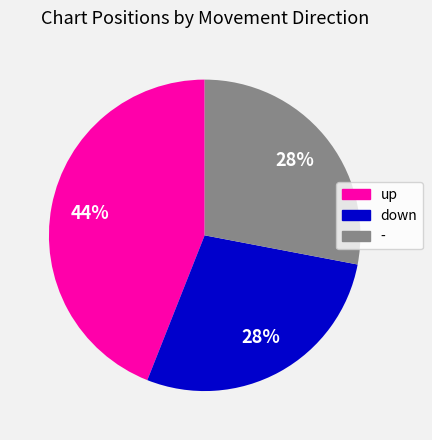

Count the number of slices in the pie.

3